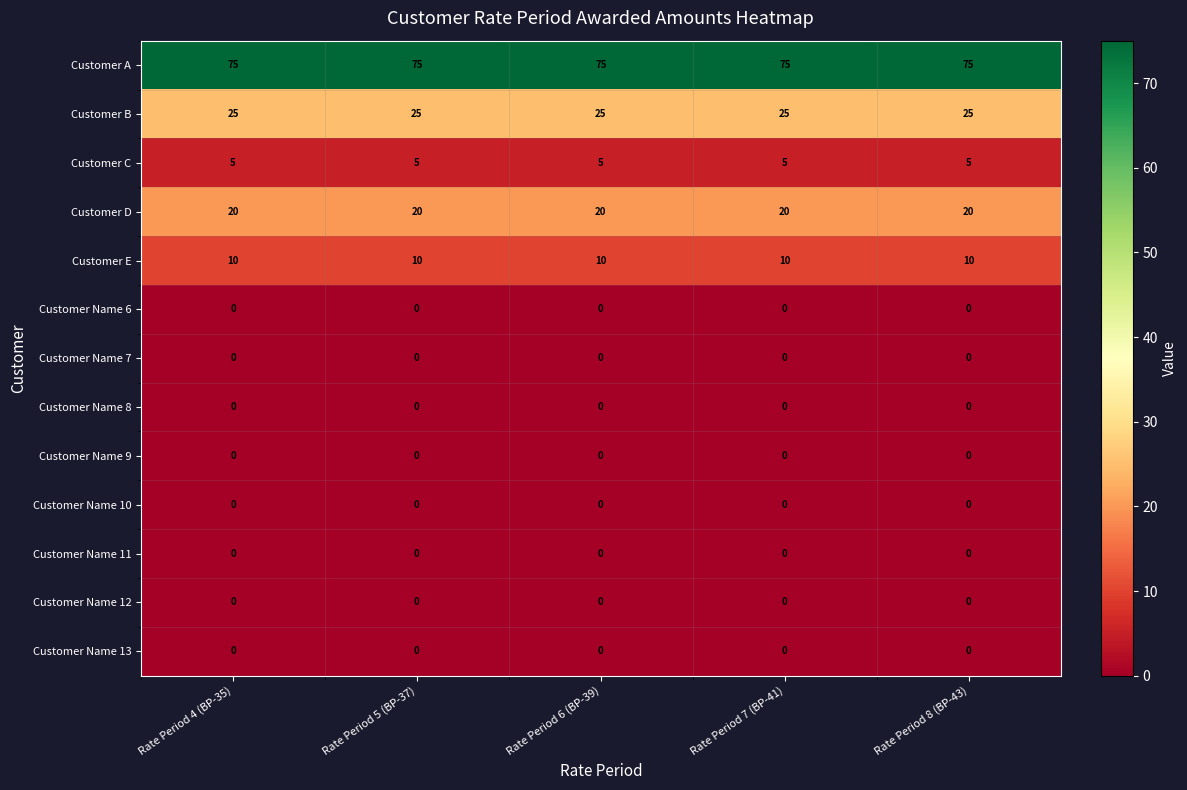

At how many categories does at least one series exceed 47?

5